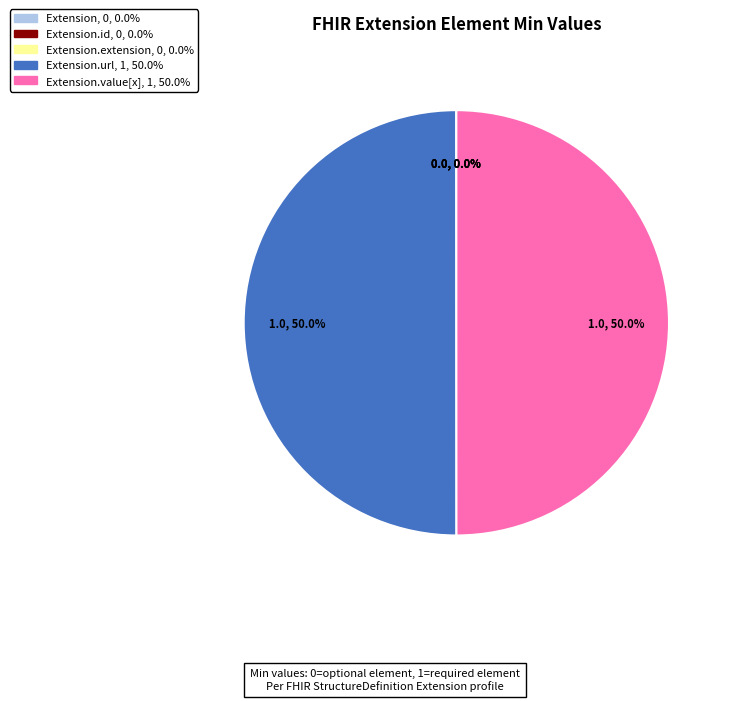

How many slices are in this pie chart?

5